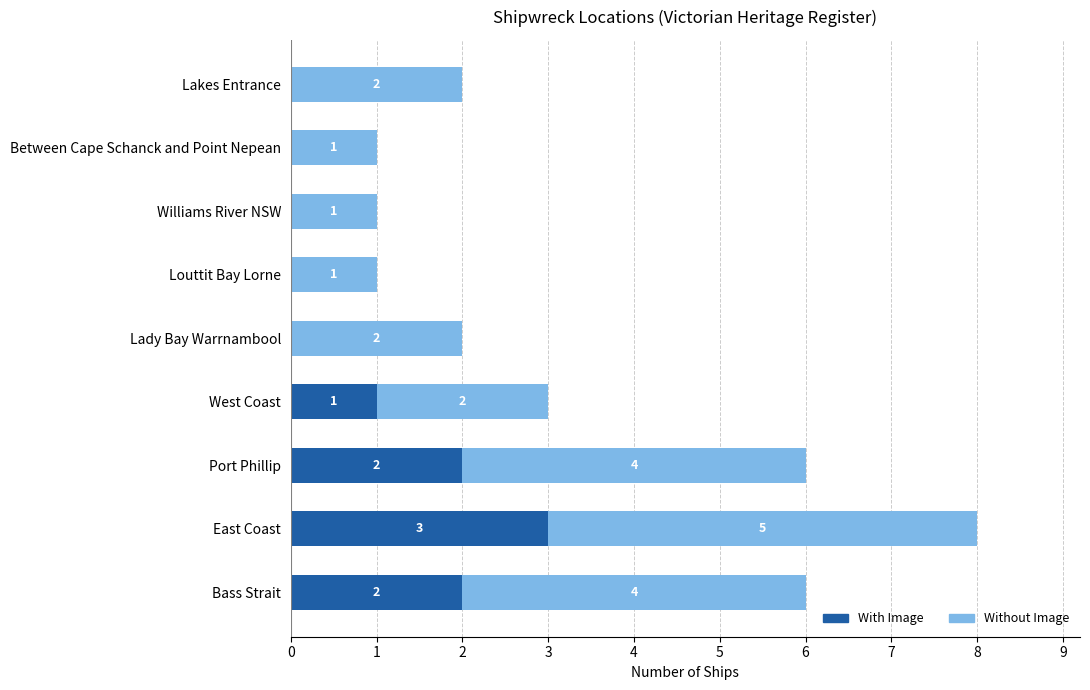

What is the sum of all With Image values?

8